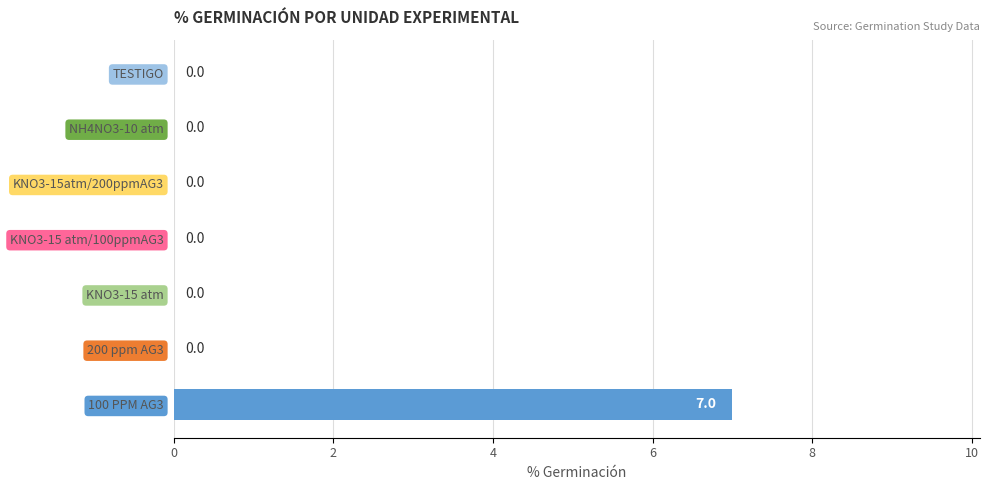

Count the number of data series in this chart.

1